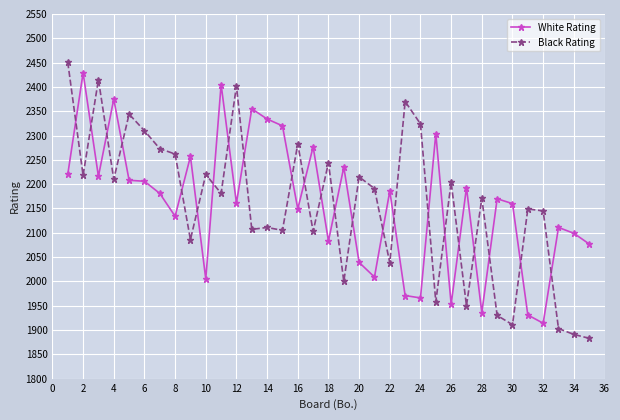

True or false: Black Rating has more than 1 interior local peaks.

True